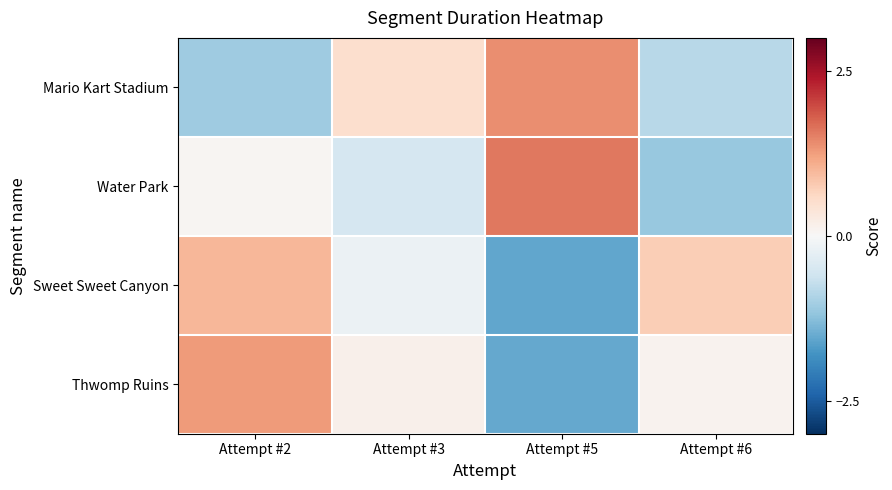

Which series has the largest range (max minus min)?

Thwomp Ruins